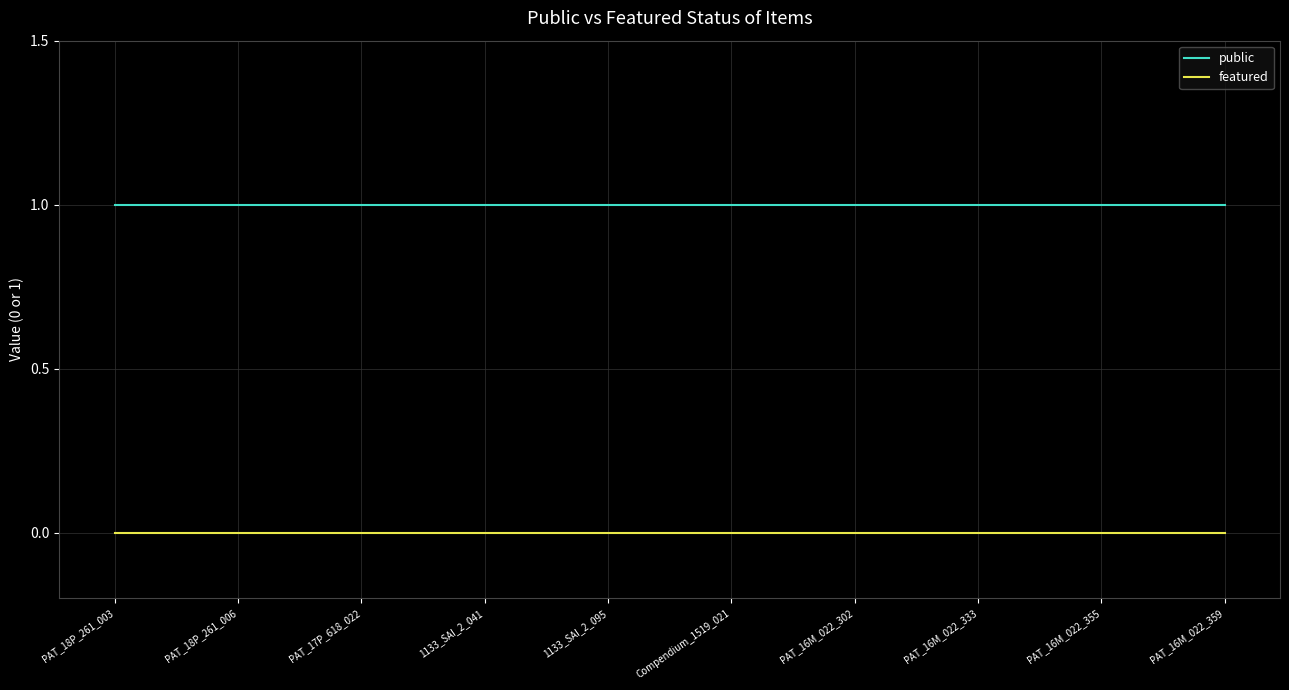

True or false: public has a value of 1 at PAT_16M_022_355.

True